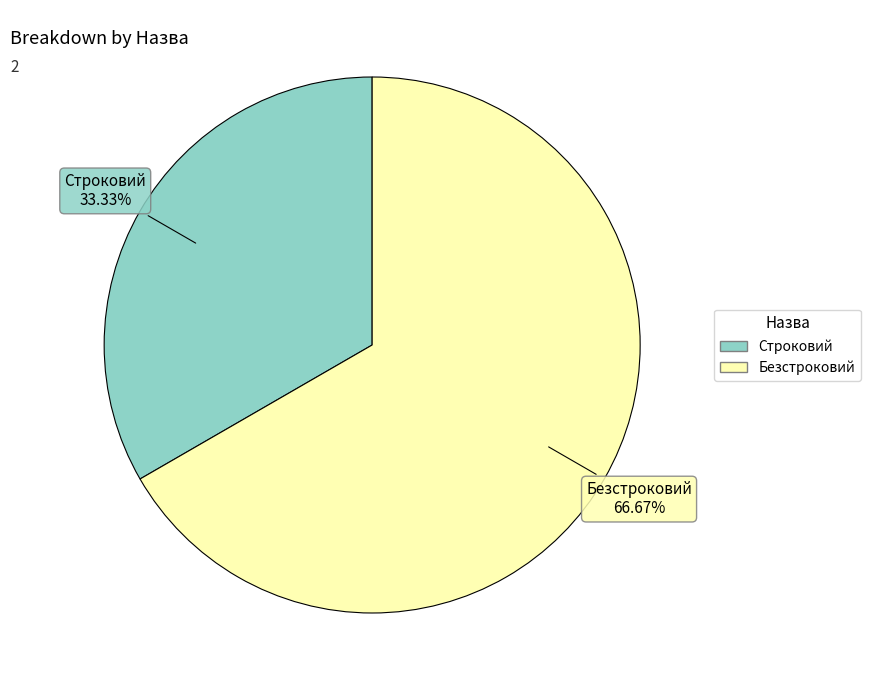

Combined, what portion of the pie is Строковий and Безстроковий?

100.0%